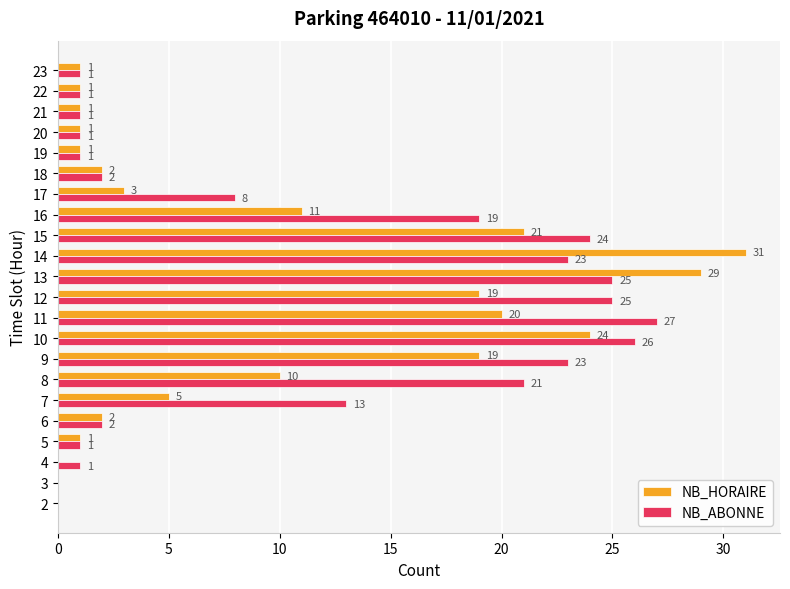

How many series are shown in this chart?

2